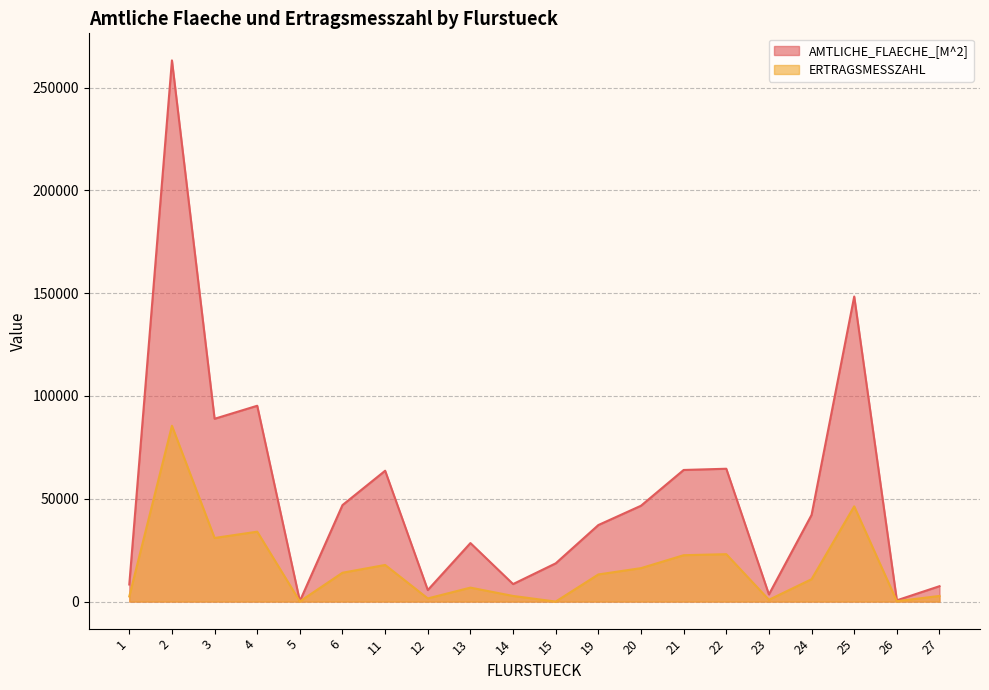

Which series has the largest range (max minus min)?

AMTLICHE_FLAECHE_[M^2]